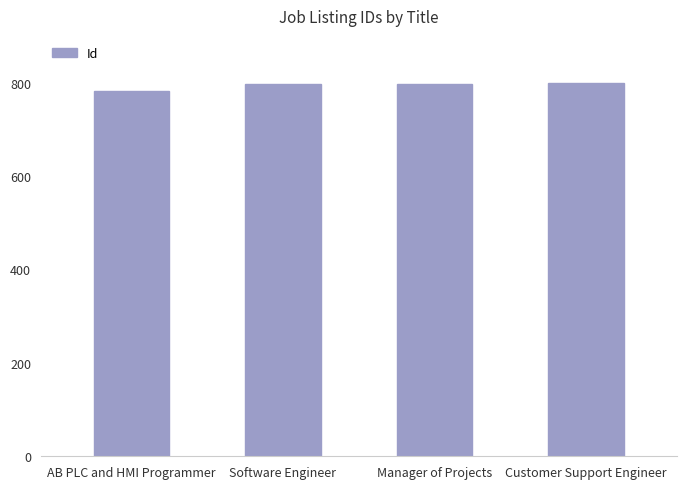

What is the value of the 4th bar from the left?

799